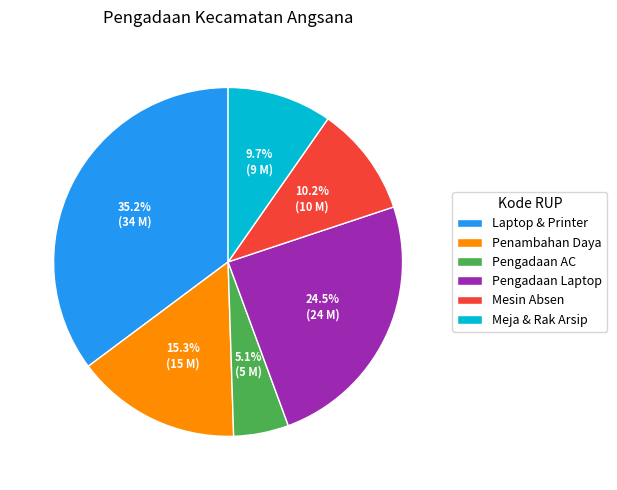

Between Pengadaan AC and Pengadaan Laptop, which is larger?

Pengadaan Laptop